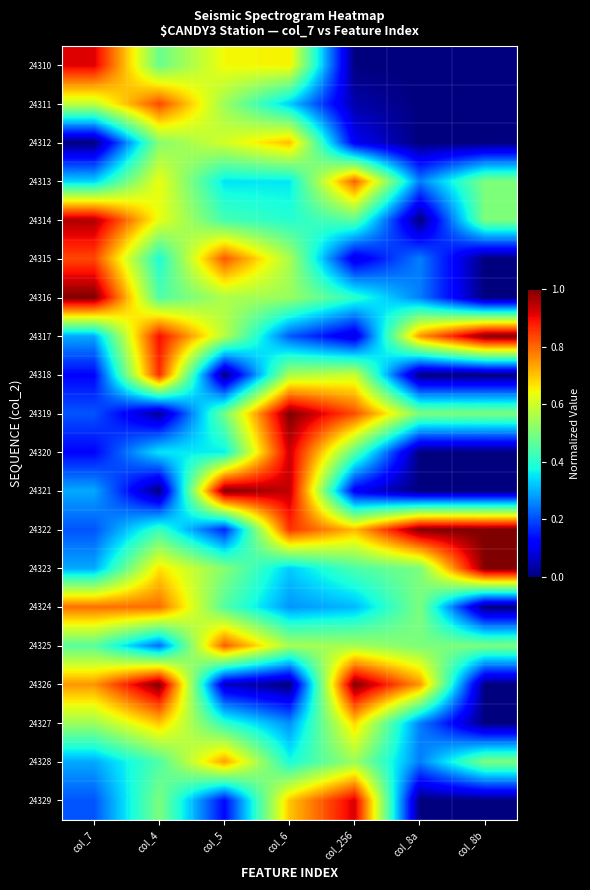

At how many categories does at least one series exceed 0?

7